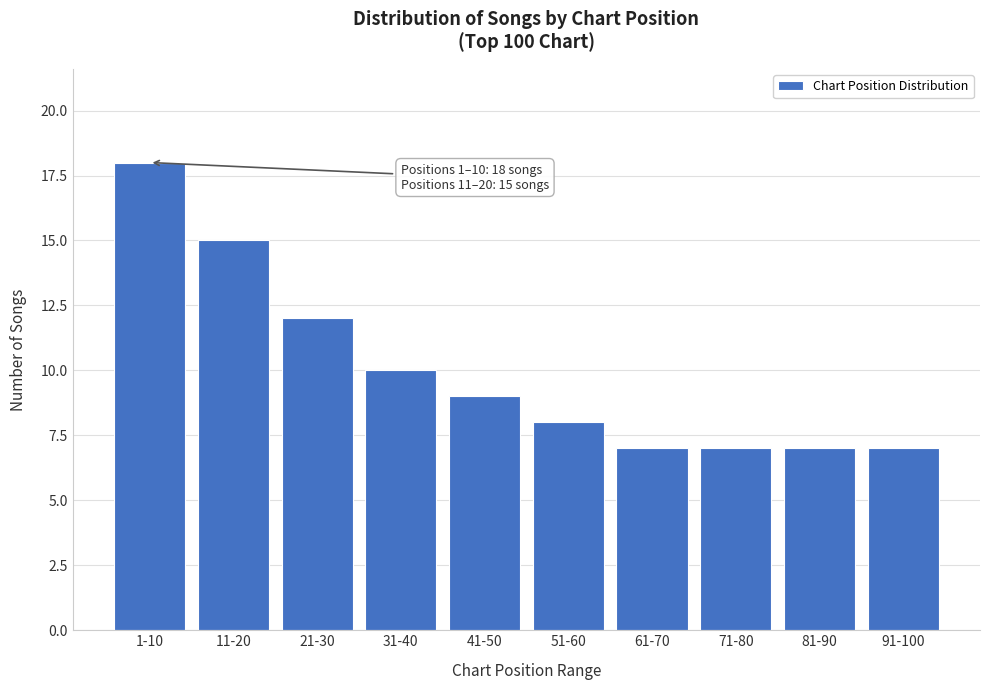

Reading right to left, list all the values displayed in this chart.

7	7	7	7	8	9	10	12	15	18